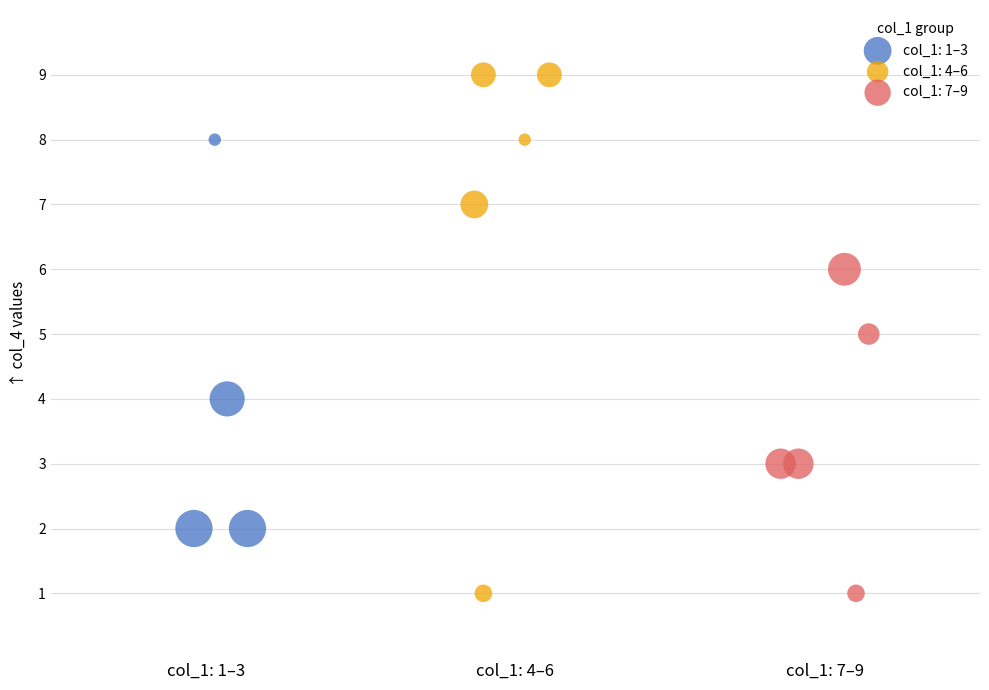

What are all the series names shown in the legend?

col_1: 1–3, col_1: 4–6, col_1: 7–9